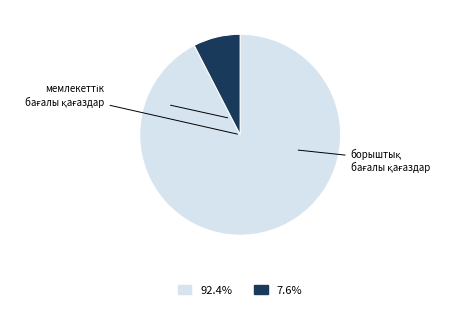

Count the number of slices in the pie.

2